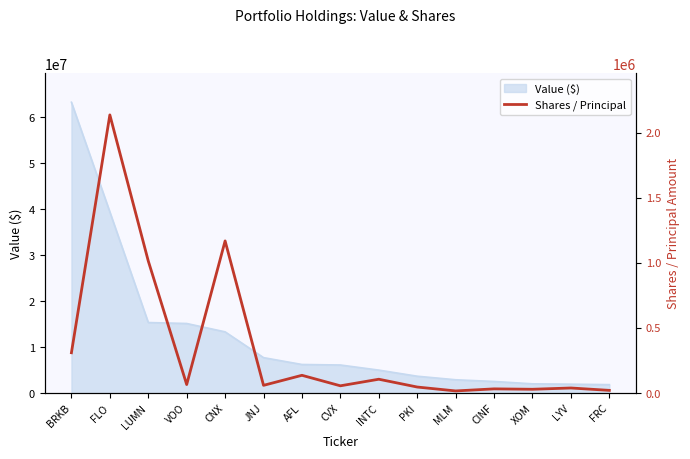

What is the label of the 2nd point from the left?

FLO